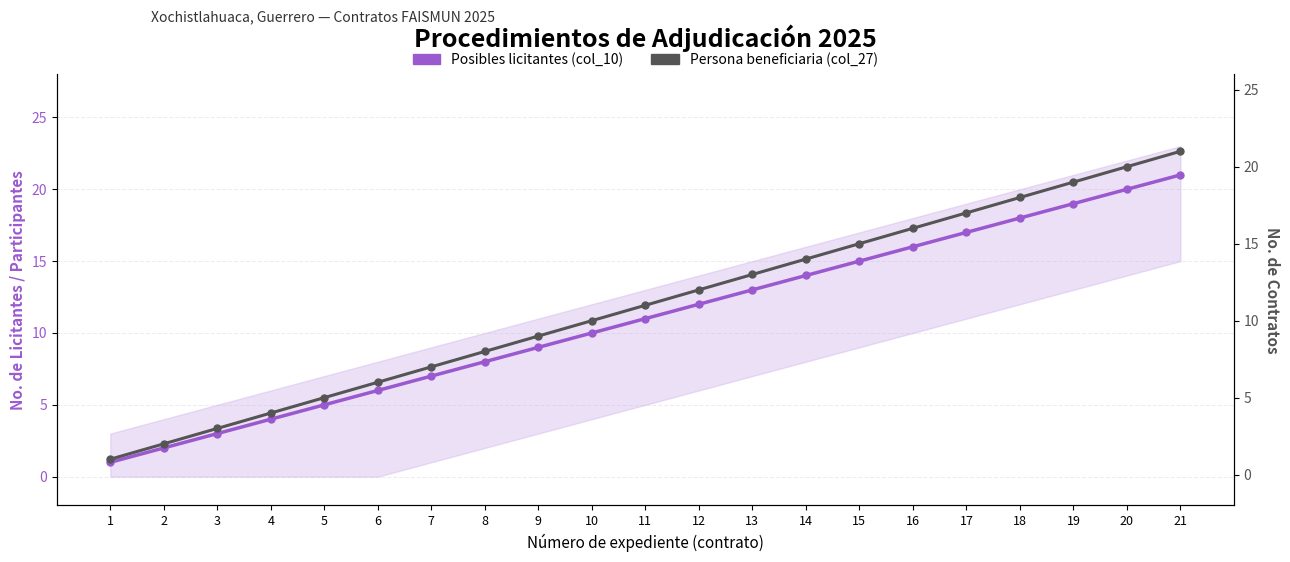

At which category is the sum across all series the highest?

21